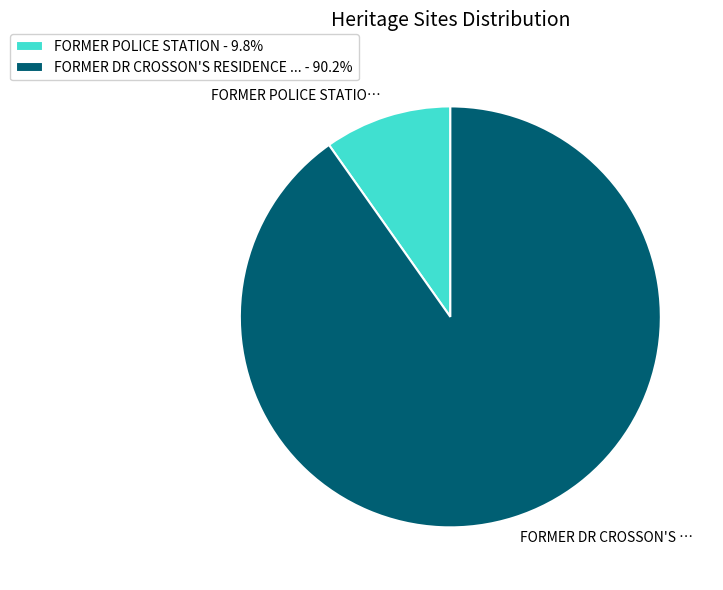

What is the ratio of the value at FORMER DR CROSSON'S RESIDENCE ... - 90.2% to the value at FORMER POLICE STATION - 9.8%?

9.2